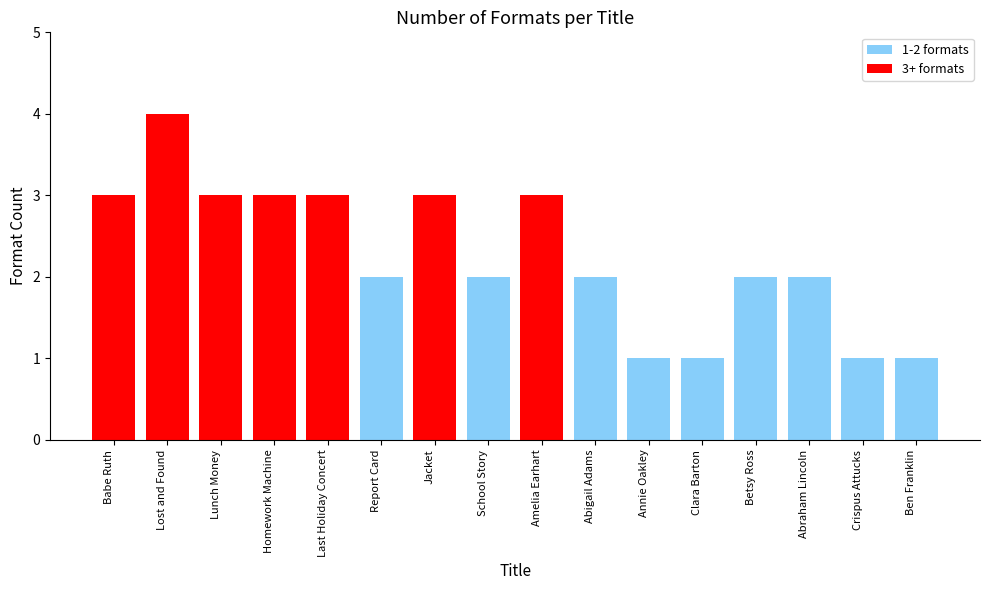

True or false: the data shows 4 at Lost and Found.

True